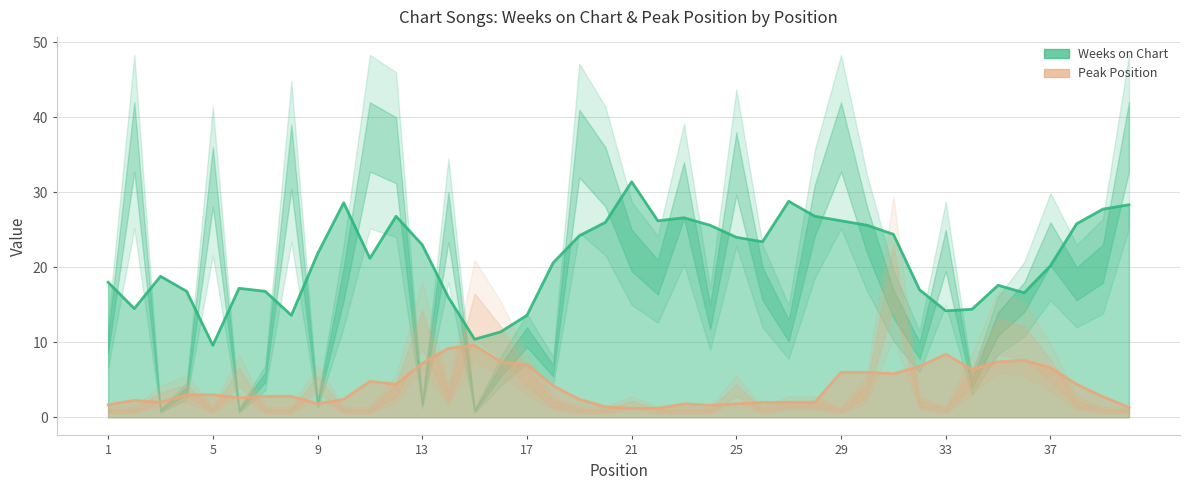

Reading right to left, transcribe all the data shown in this chart.

Weeks on Chart: 42	23	20	26	18	14	5	25	10	17	28	42	31	13	20	38	15	34	21	25	36	41	7	12	7	1	30	2	40	42	20	2	39	6	1	36	4	1	42	11
Peak Position: 1	1	2	7	11	12	6	1	2	21	4	1	2	2	1	4	1	1	1	2	1	1	2	6	11	15	3	13	4	1	1	5	1	1	6	1	4	3	1	1